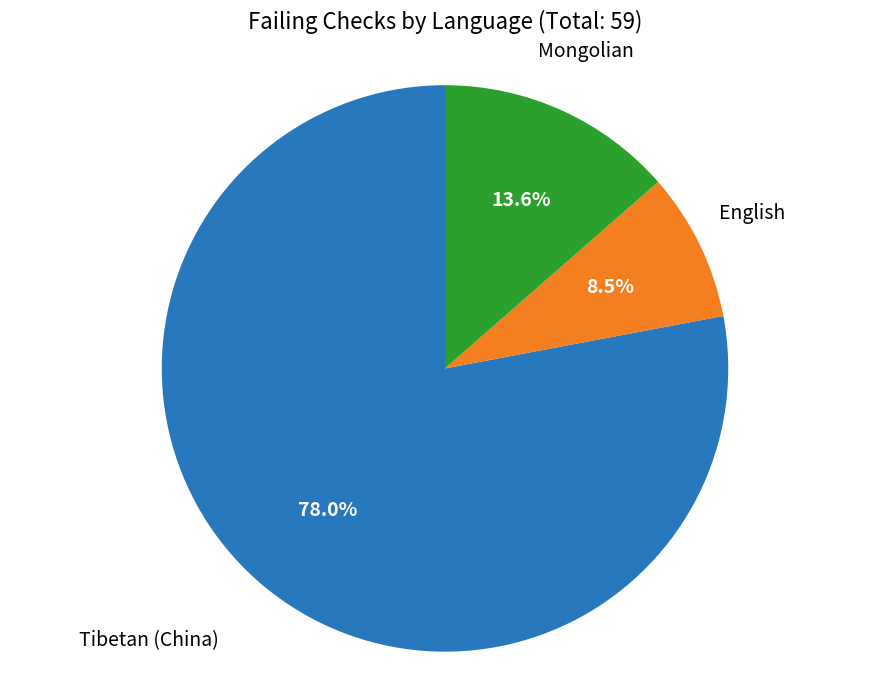

How many slices are in this pie chart?

3